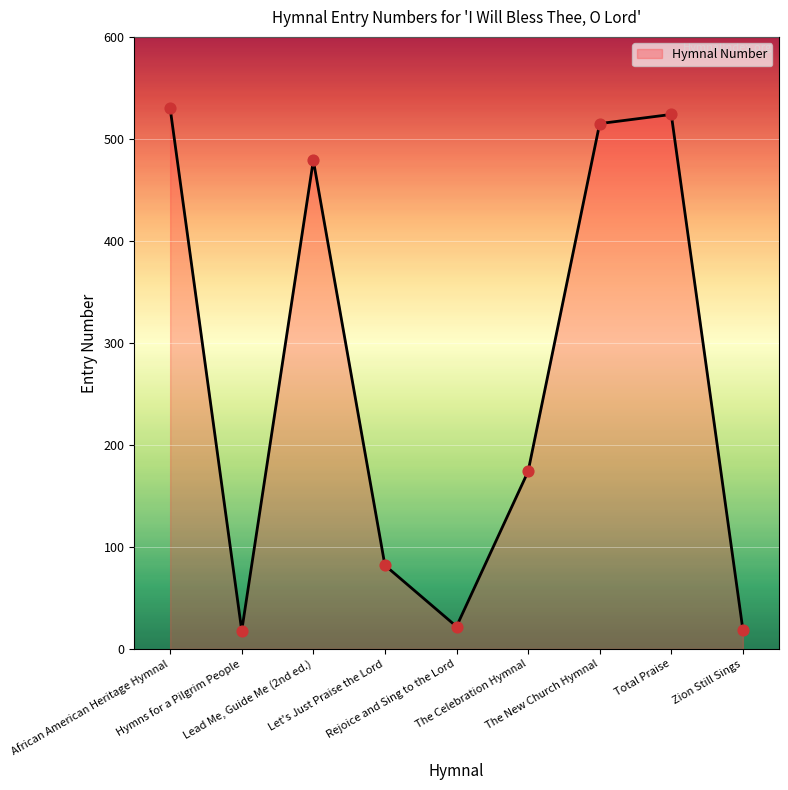

What is the difference between the maximum and minimum values?

512